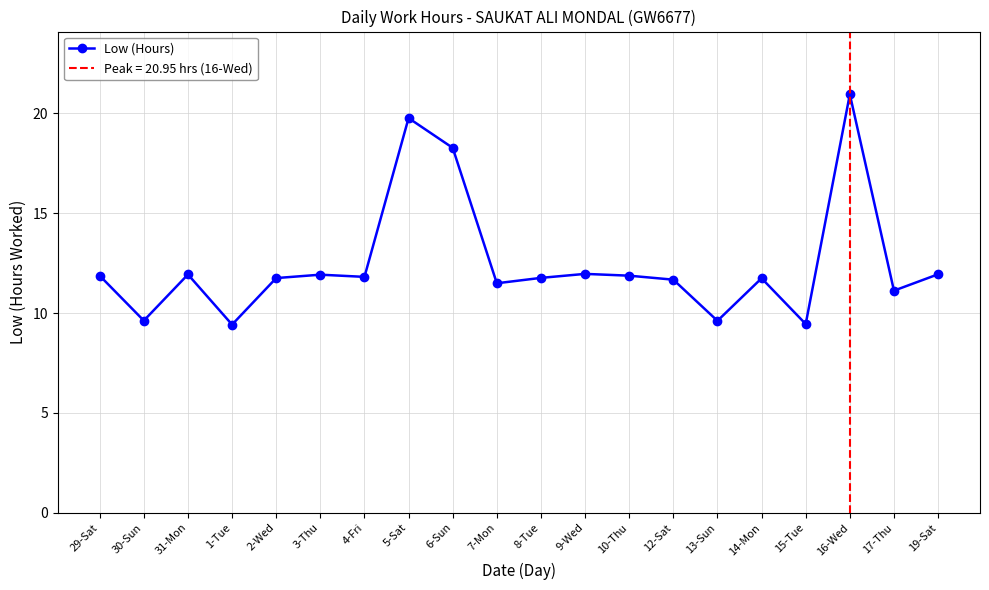

Reading left to right, what are all the values shown in this chart?

11.9	9.6	11.9	9.4	11.8	11.9	11.8	19.8	18.3	11.5	11.8	12.0	11.9	11.7	9.6	11.7	9.4	20.9	11.1	11.9